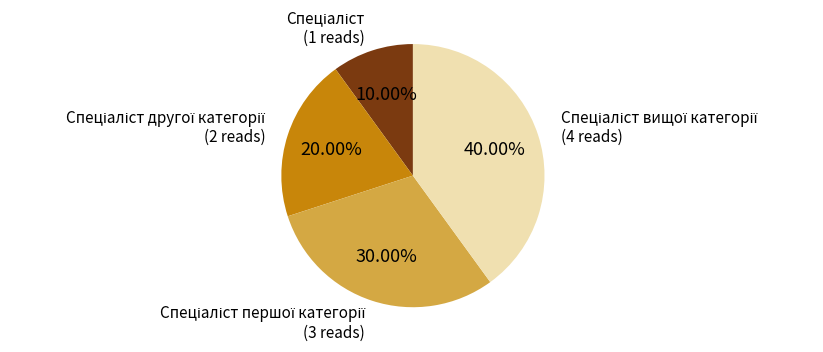

Is there a majority slice in this chart?

No